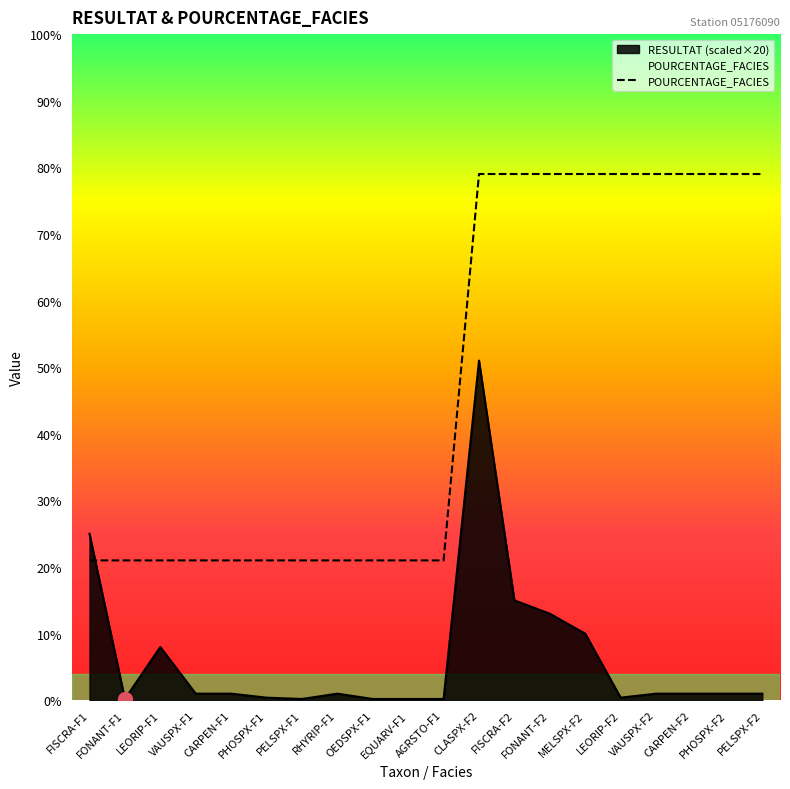

True or false: the data has more than 1 interior local peaks.

False